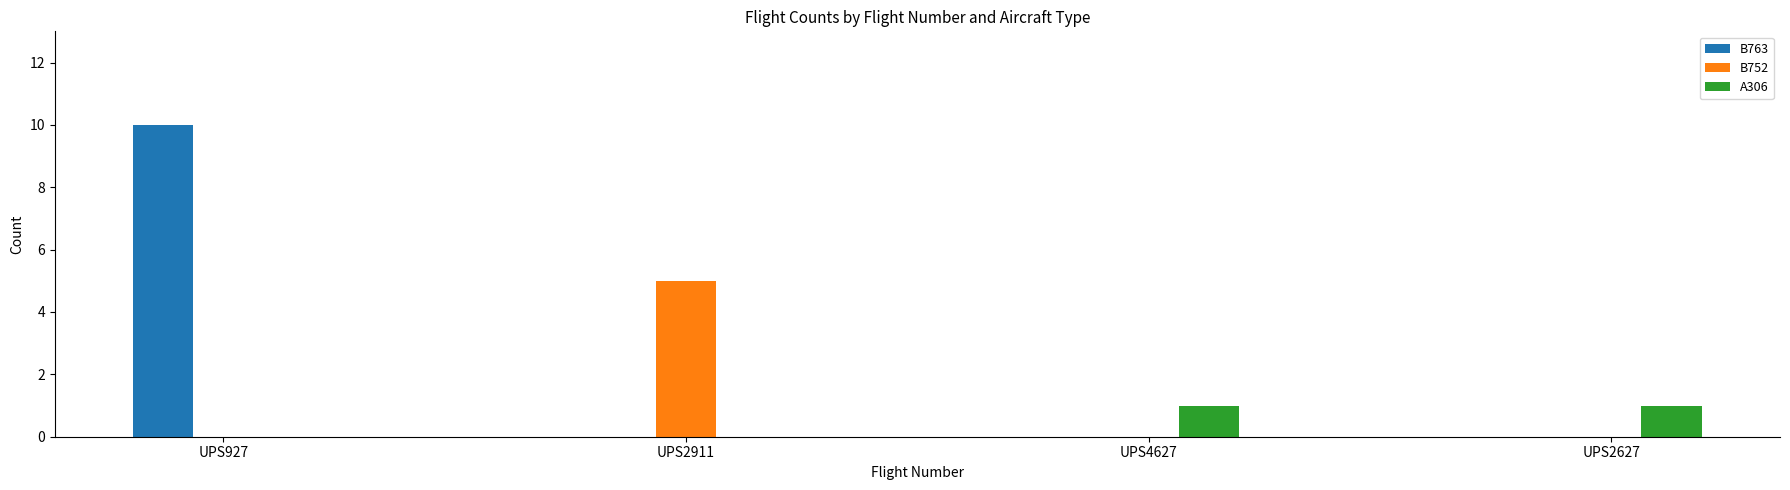

Is it true that B763 equals 7 at UPS927?

False